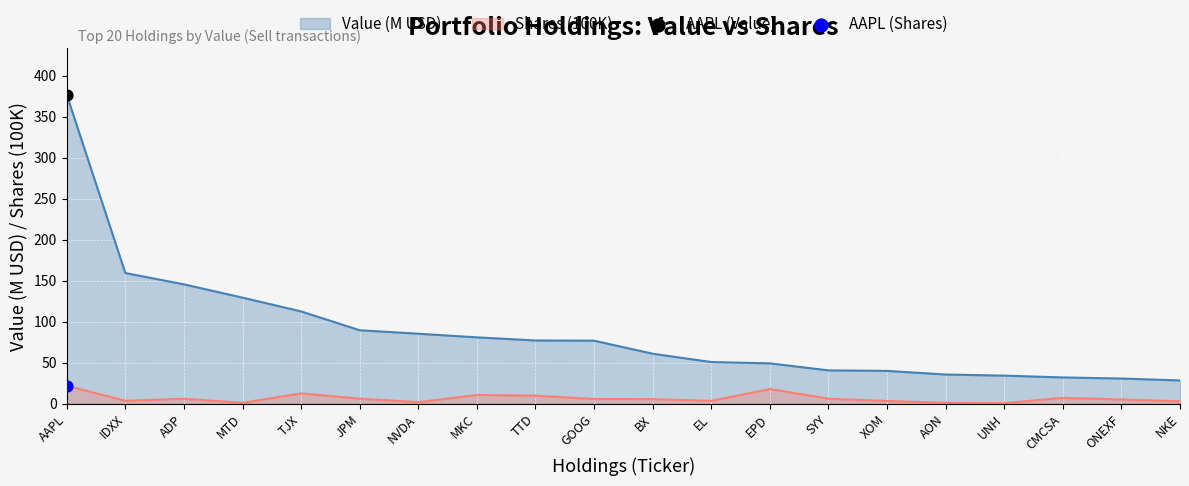

Which series reaches the minimum Y coordinate?

Shares